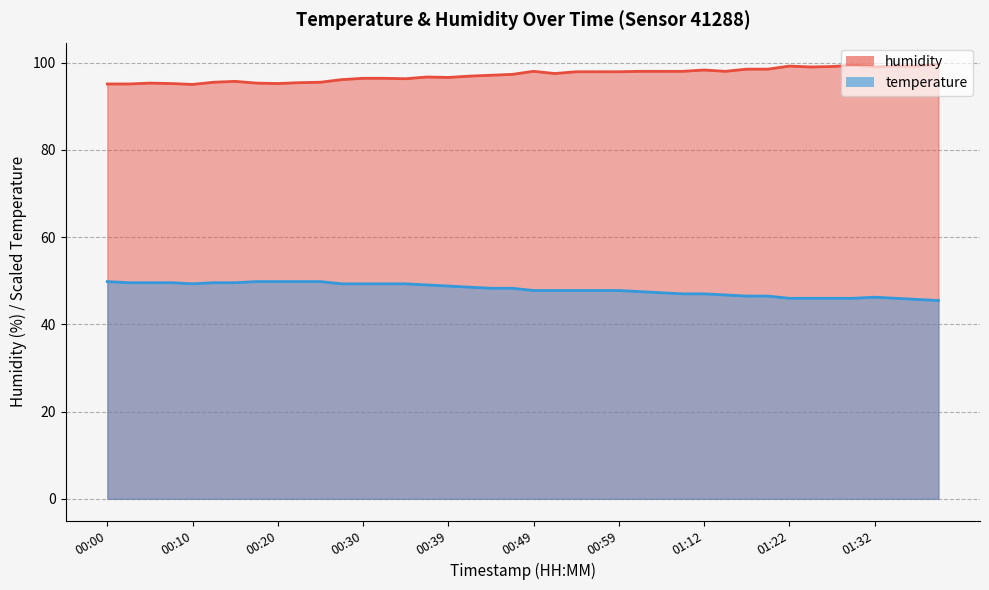

Between 00:37 and 00:59, which is larger?

00:37